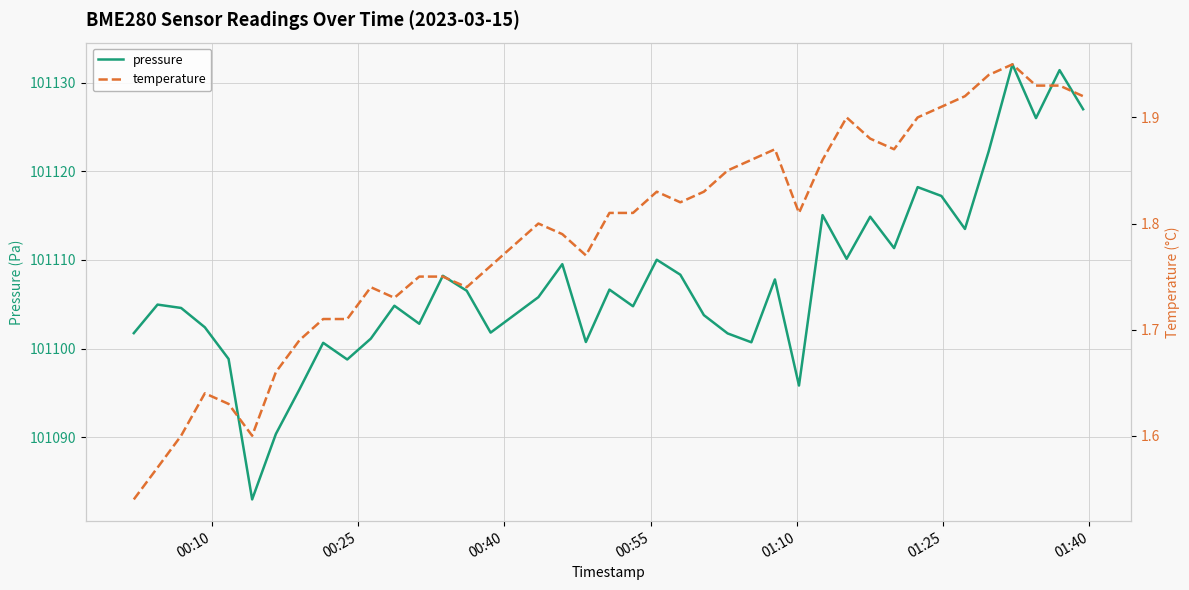

What is the difference between the maximum and second lowest values in the temperature series?

0.4